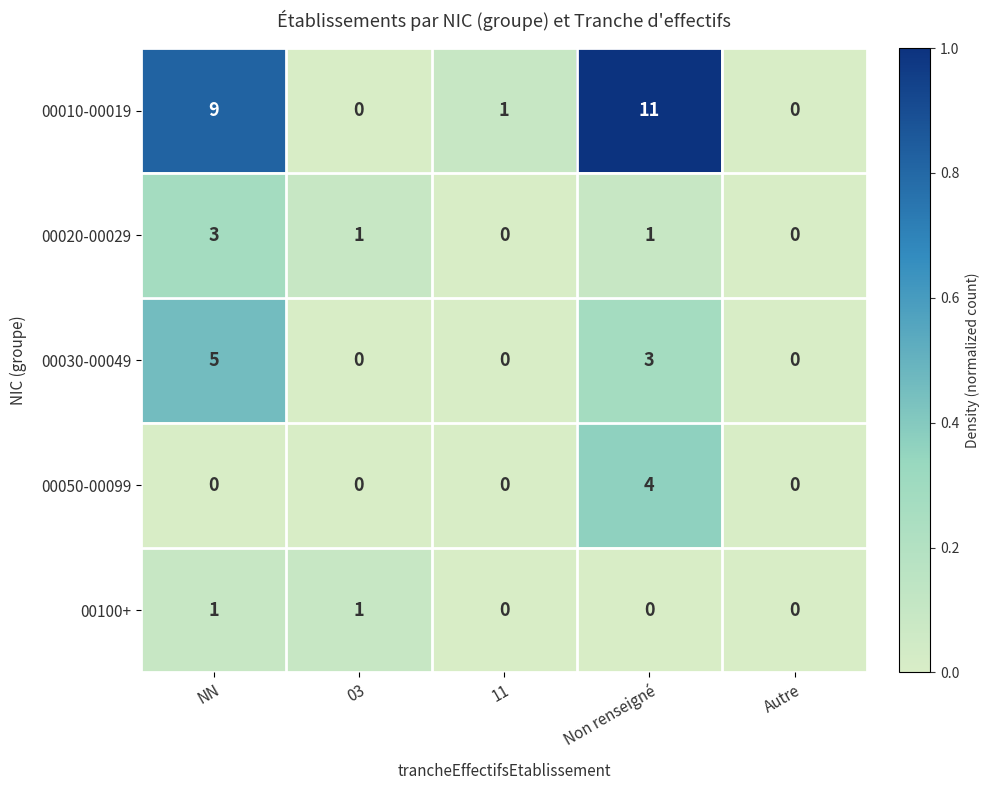

At which label does 00050-00099 reach its peak?

Non renseigné